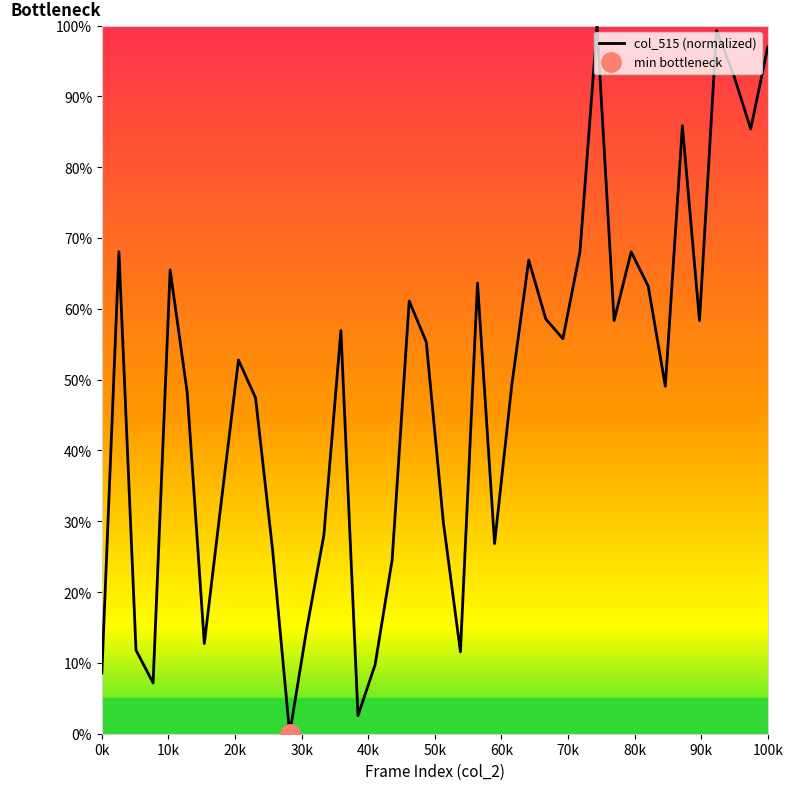

How many points are higher than both their immediate neighbors (excluding endpoints)?

11